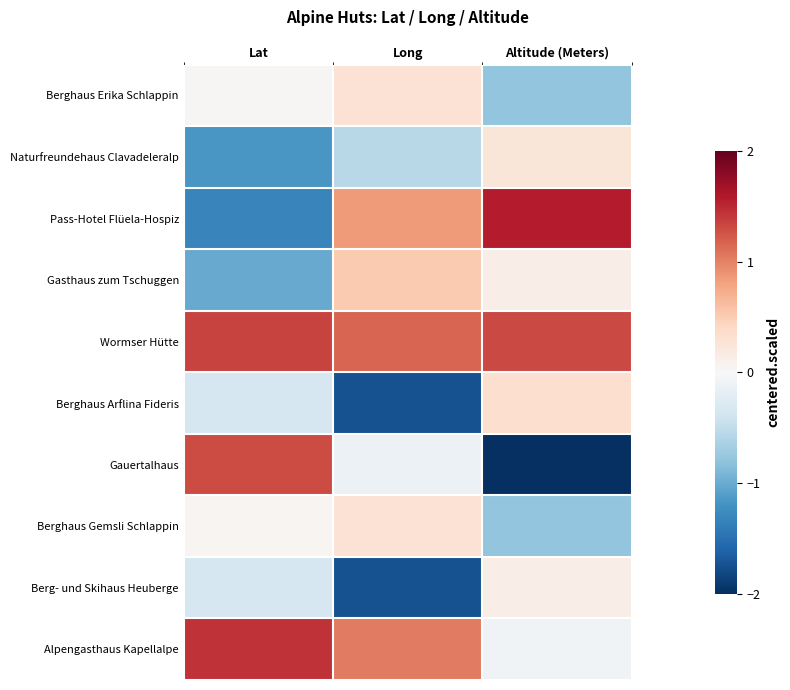

List the series in order of their peak value, lowest first.

Berg- und Skihaus Heuberge, Naturfreundehaus Clavadeleralp, Berghaus Erika Schlappin, Berghaus Gemsli Schlappin, Berghaus Arflina Fideris, Gasthaus zum Tschuggen, Gauertalhaus, Wormser Hütte, Alpengasthaus Kapellalpe, Pass-Hotel Flüela-Hospiz